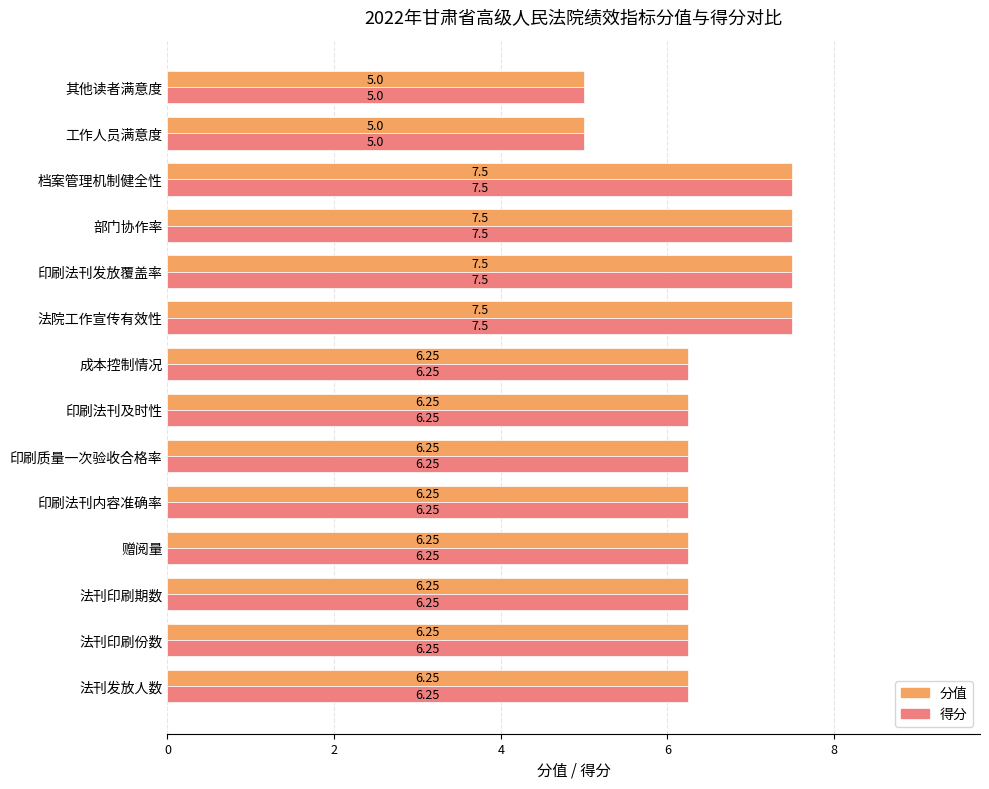

What is the difference between the maximum and minimum values in the 分值 series?

2.5